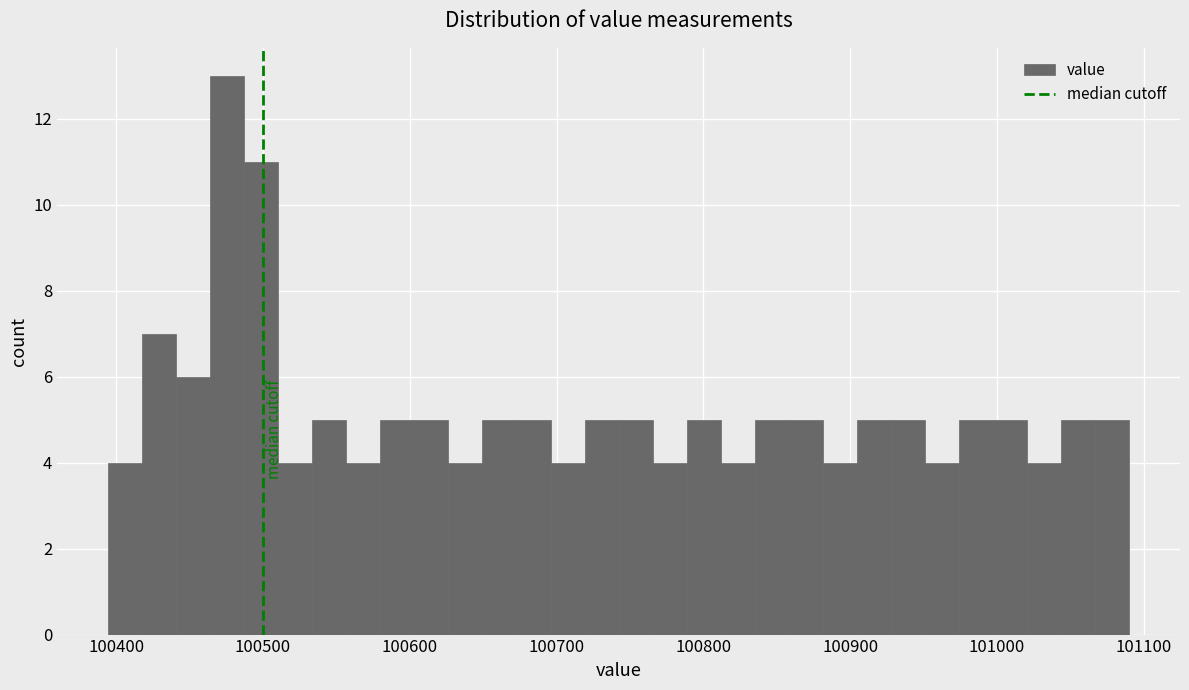

Read against the x-axis, roughly where is the centre of the tallest bar?

100480